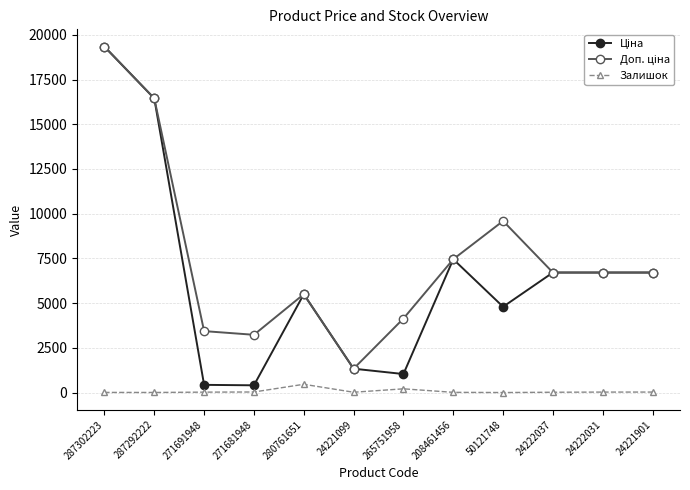

Is it true that Залишок equals 26.0 at 24221901?

True